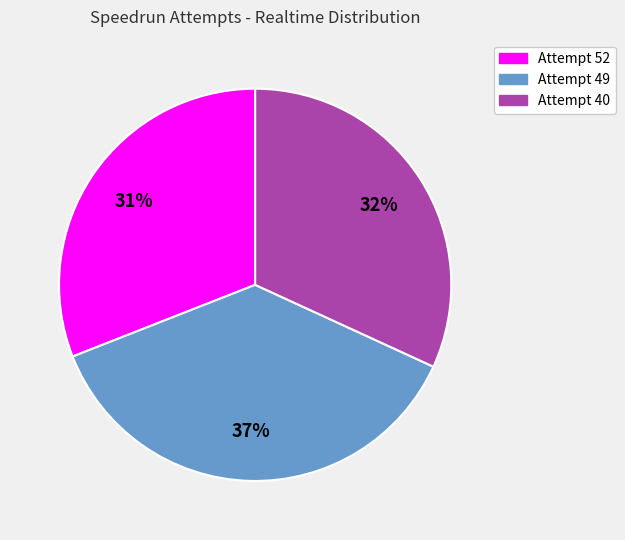

Is it true that Attempt 52 is 31% of the pie?

True